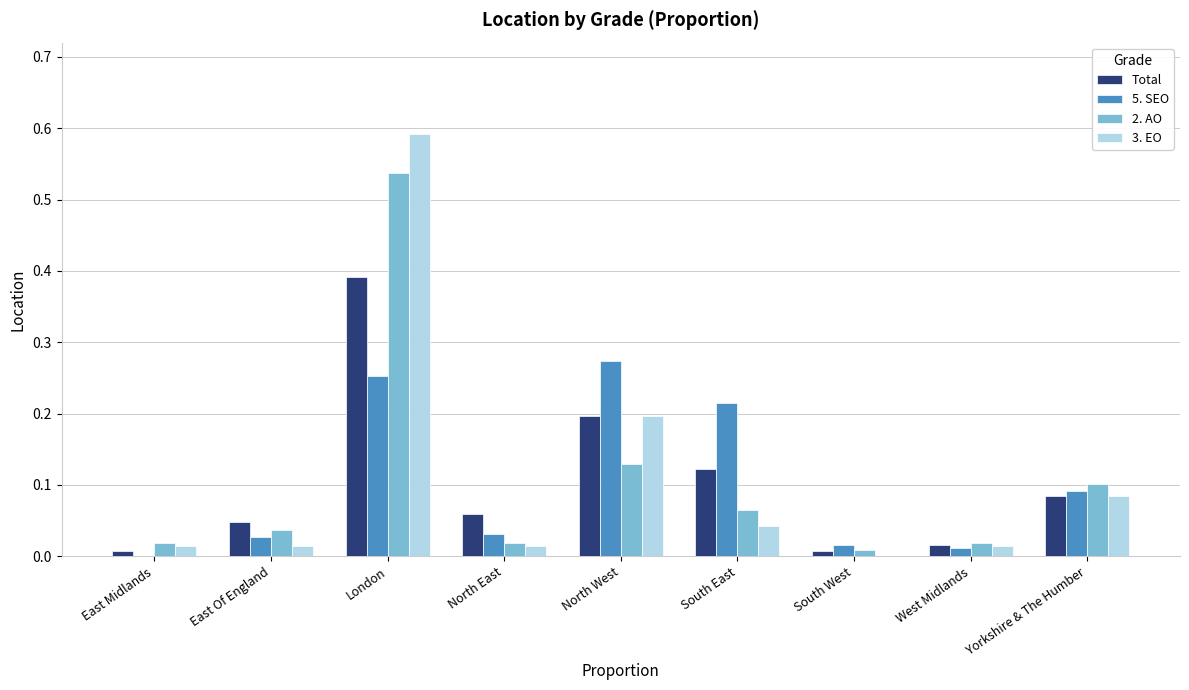

Which category has the highest value across all series?

London